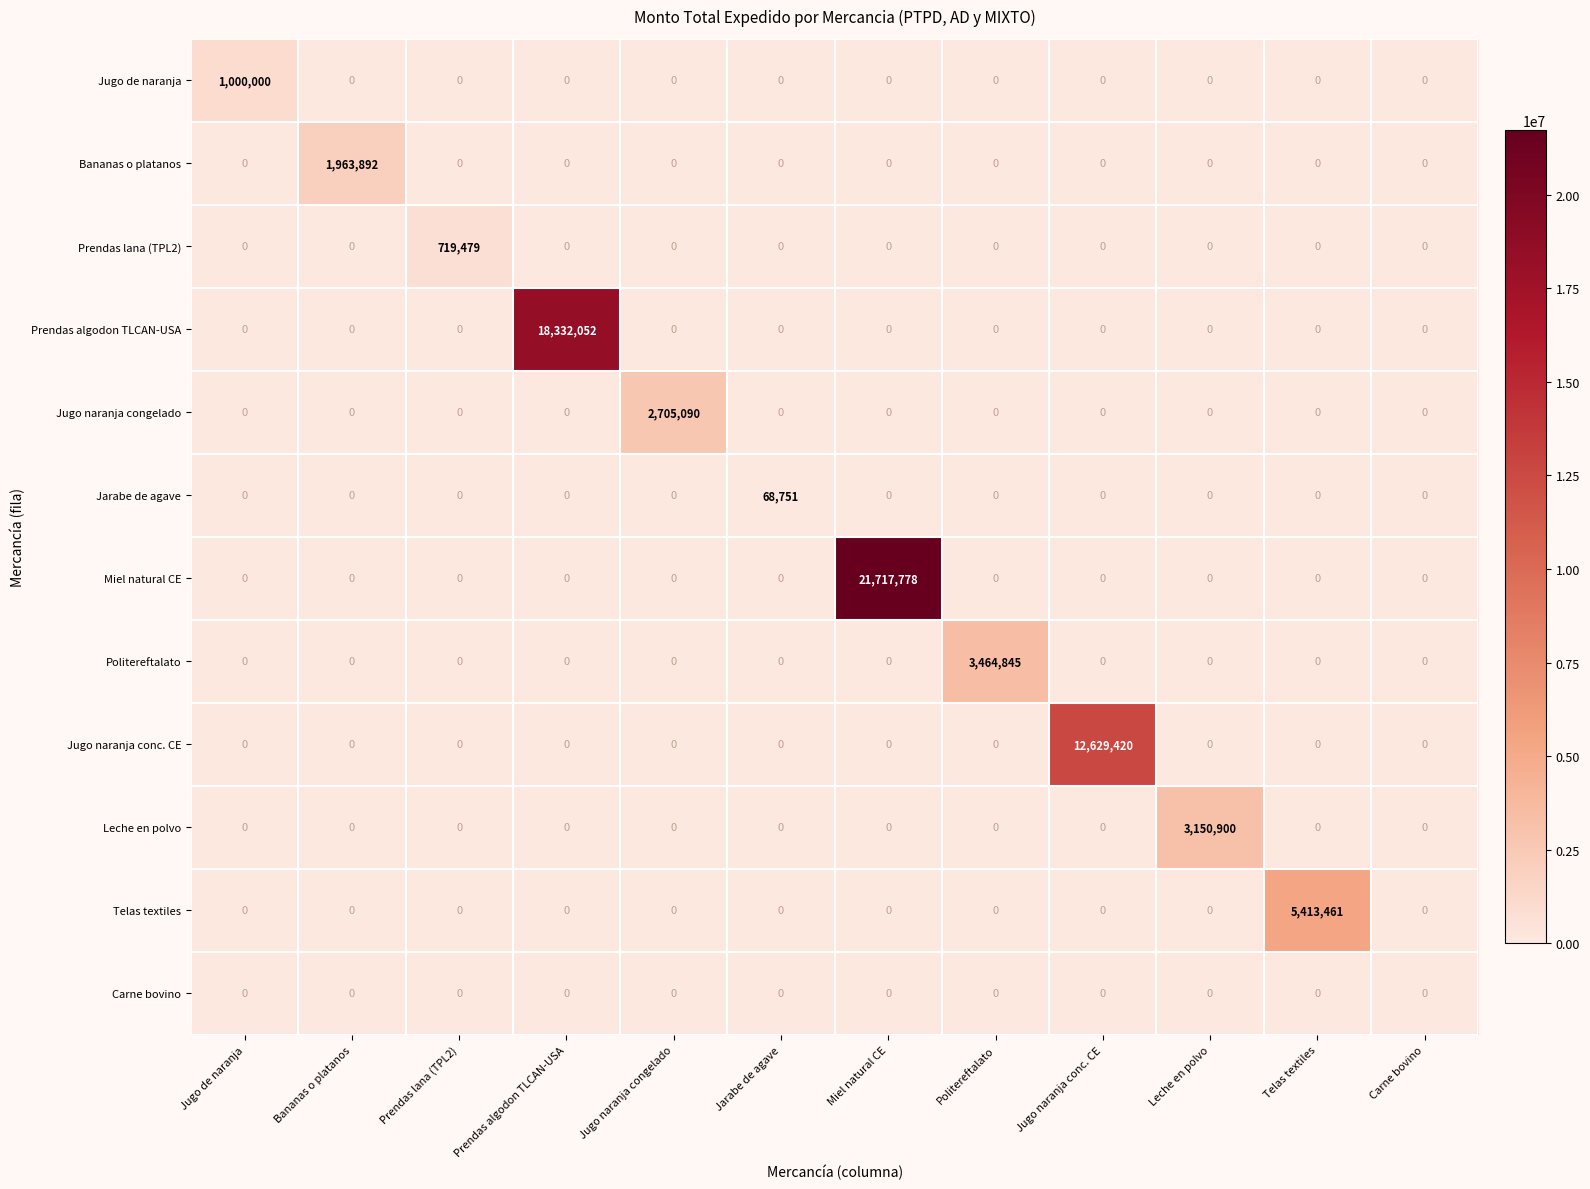

Between Jarabe de agave and Telas textiles, which series saw the biggest shift?

Telas textiles